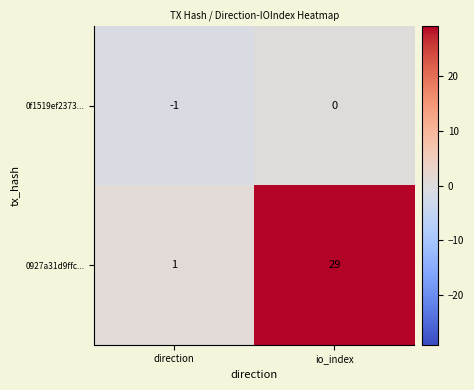

Which series has the largest total across all categories?

0927a31d9ffc...